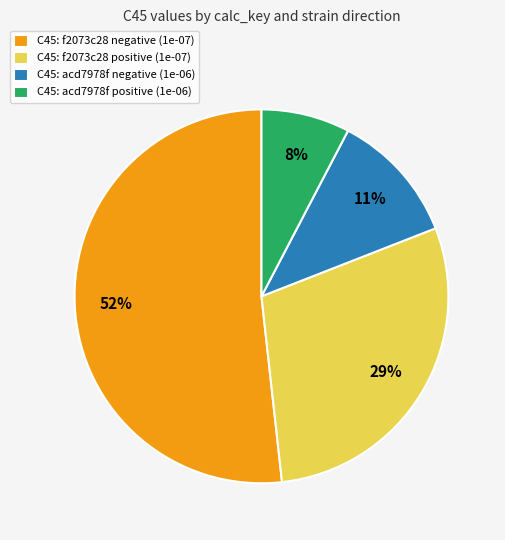

Which category has the biggest portion of the pie?

C45: f2073c28 negative (1e-07)